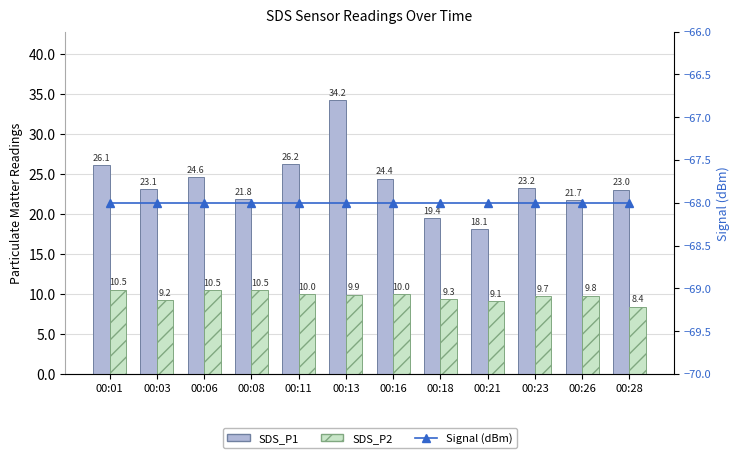

How many categories are shown in the chart?

12